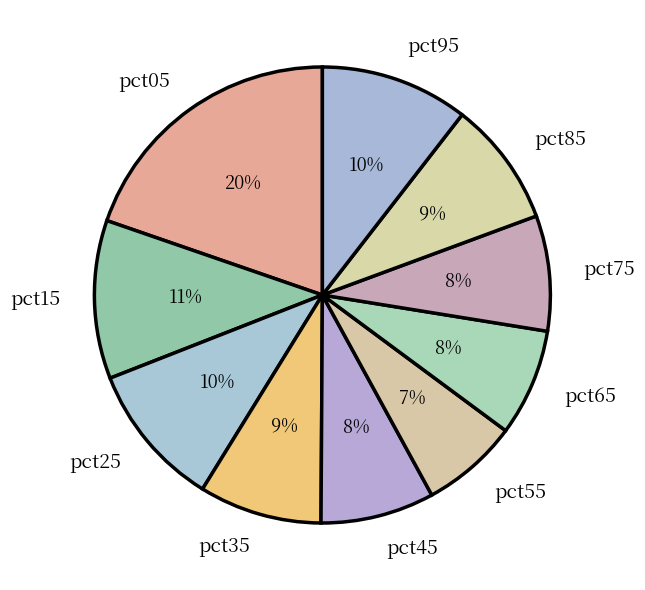

Count the number of slices in the pie.

10